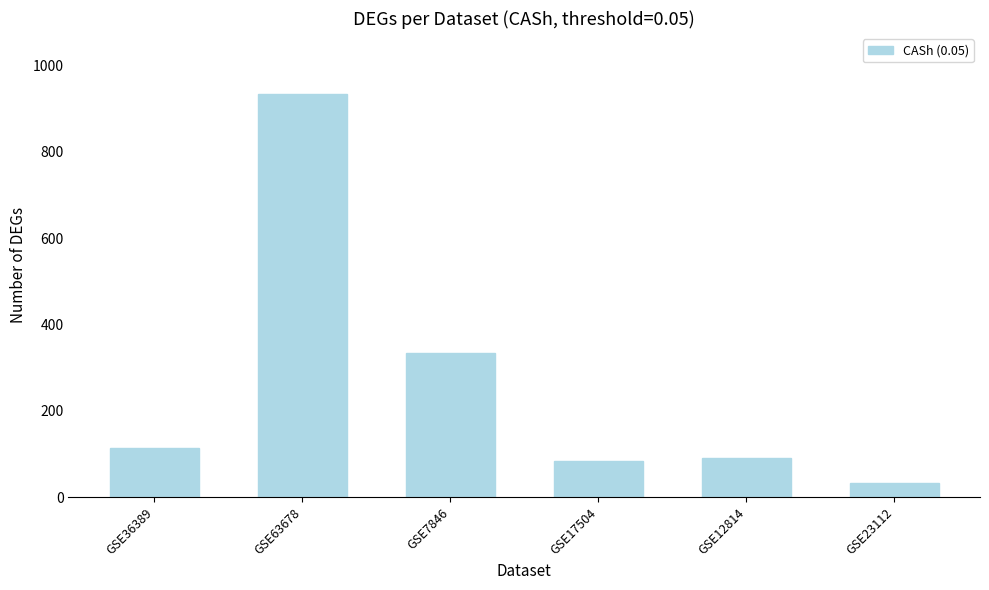

What is the sum of the values at GSE23112 and GSE17504?

116